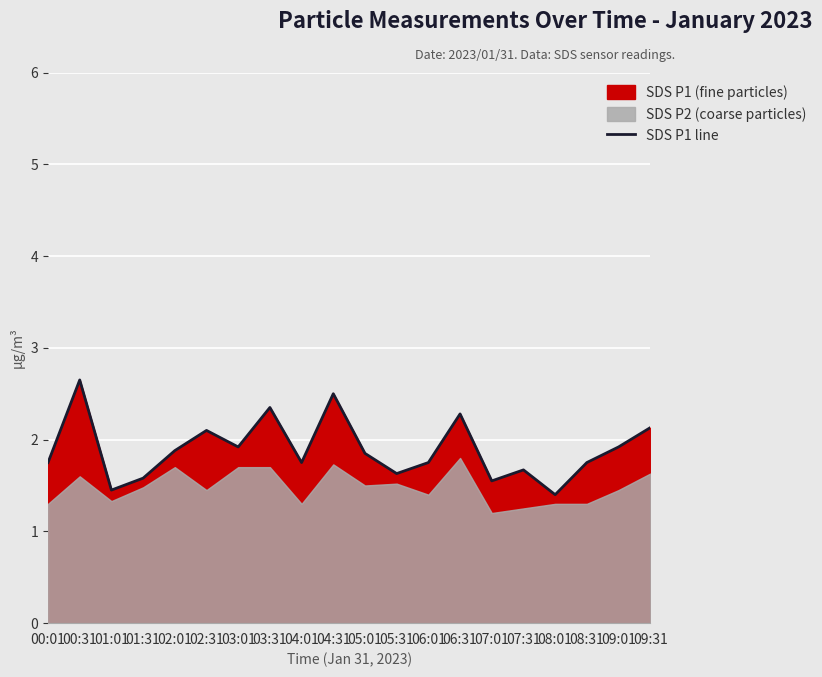

Between 07:31 and 08:31, which is larger?

08:31